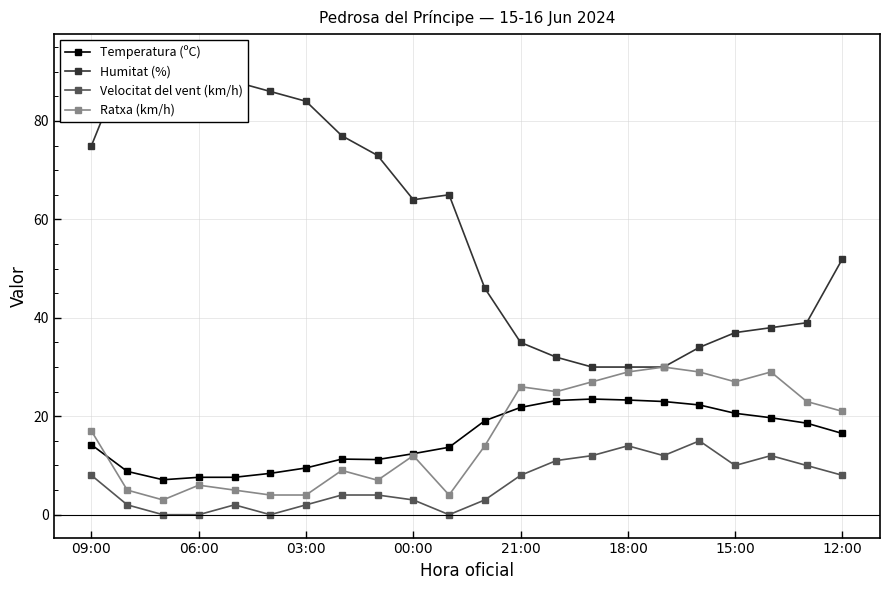

True or false: Humitat (%) has more than 1 points higher than both neighbors.

True